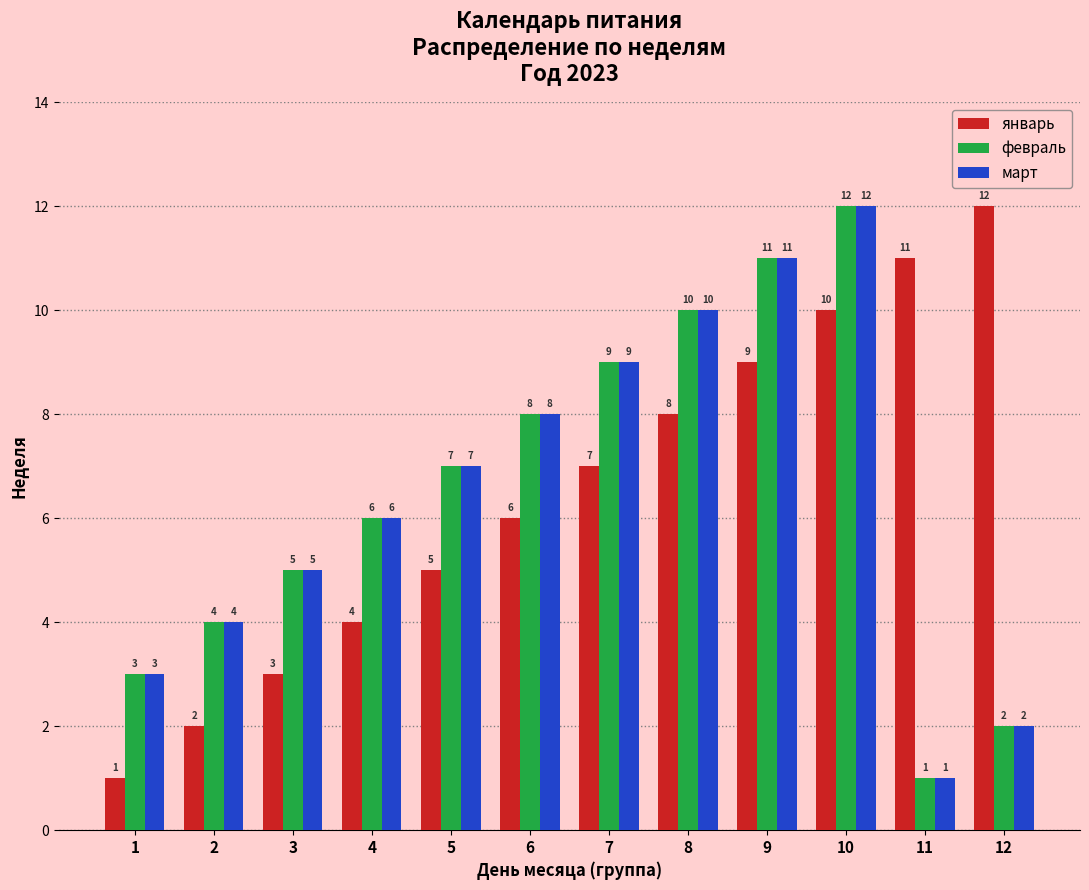

Is it true that февраль equals 9 at 7?

True